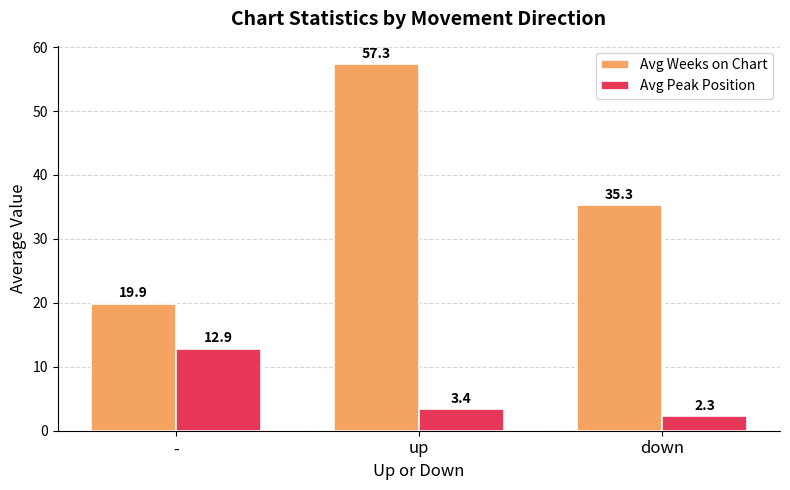

What is the label of the 1st bar from the left?

-